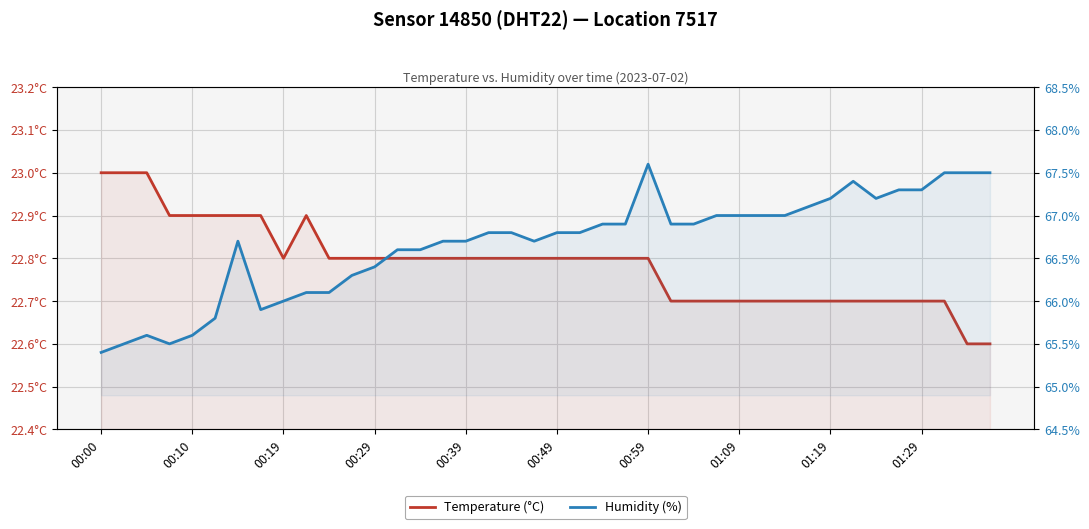

What is the greatest value displayed?

67.6